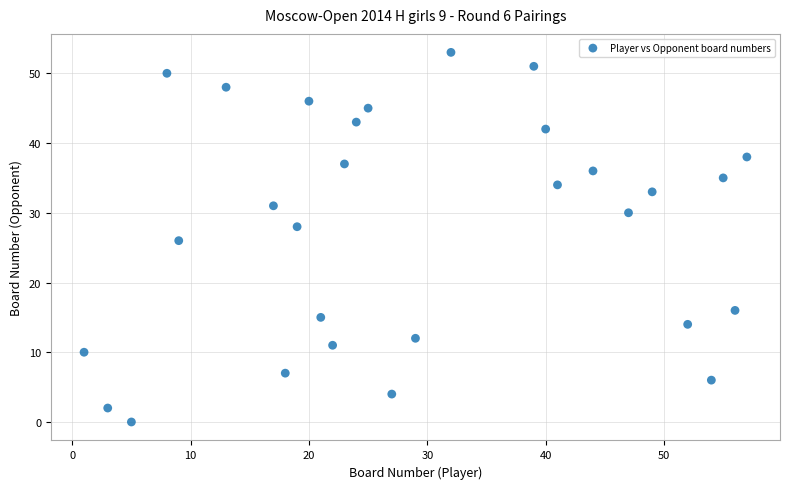

What is the range of Y values (max minus min)?

53